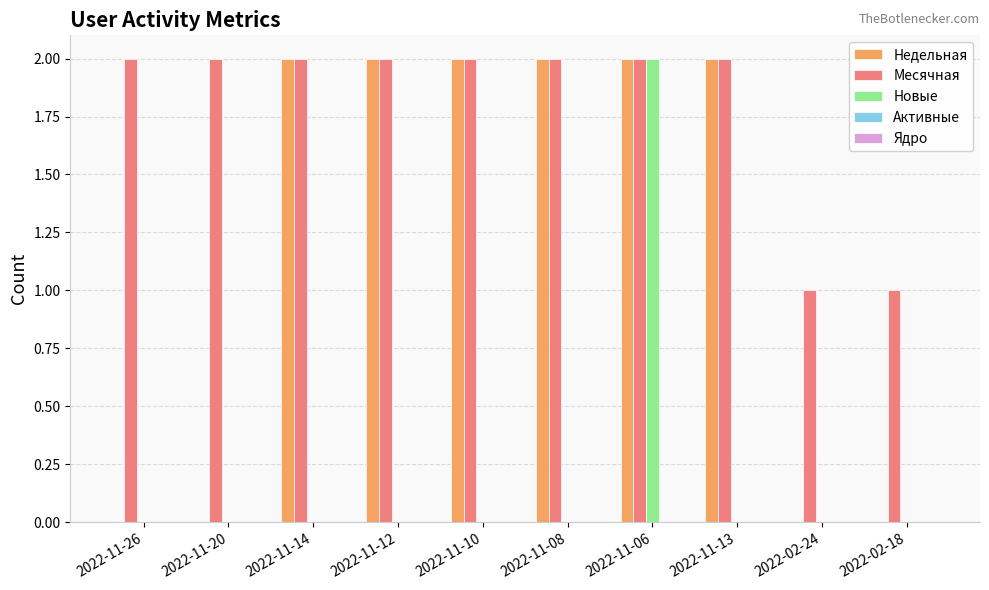

At which category is the sum across all series the highest?

2022-11-06